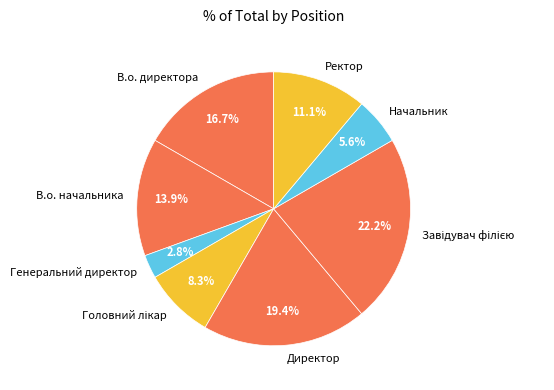

What percentage is the Начальник slice, to the nearest percent?

6%